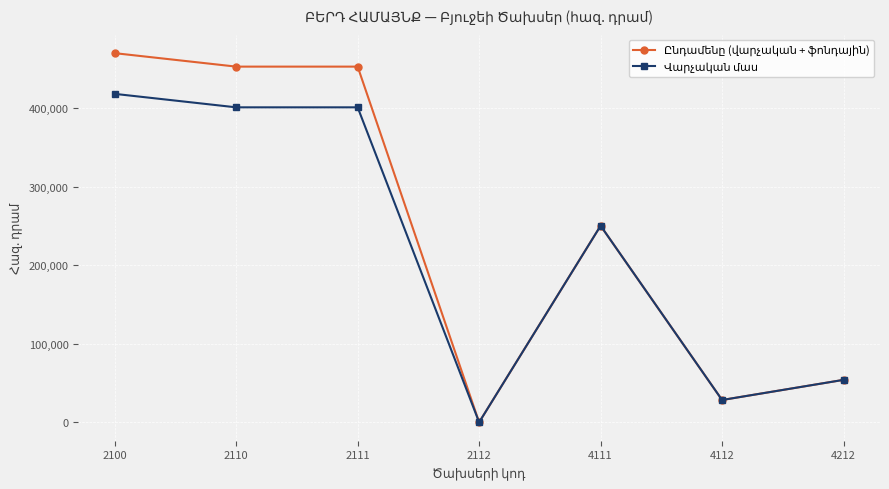

What is the difference between the highest and lowest values at 2111?

51843.5